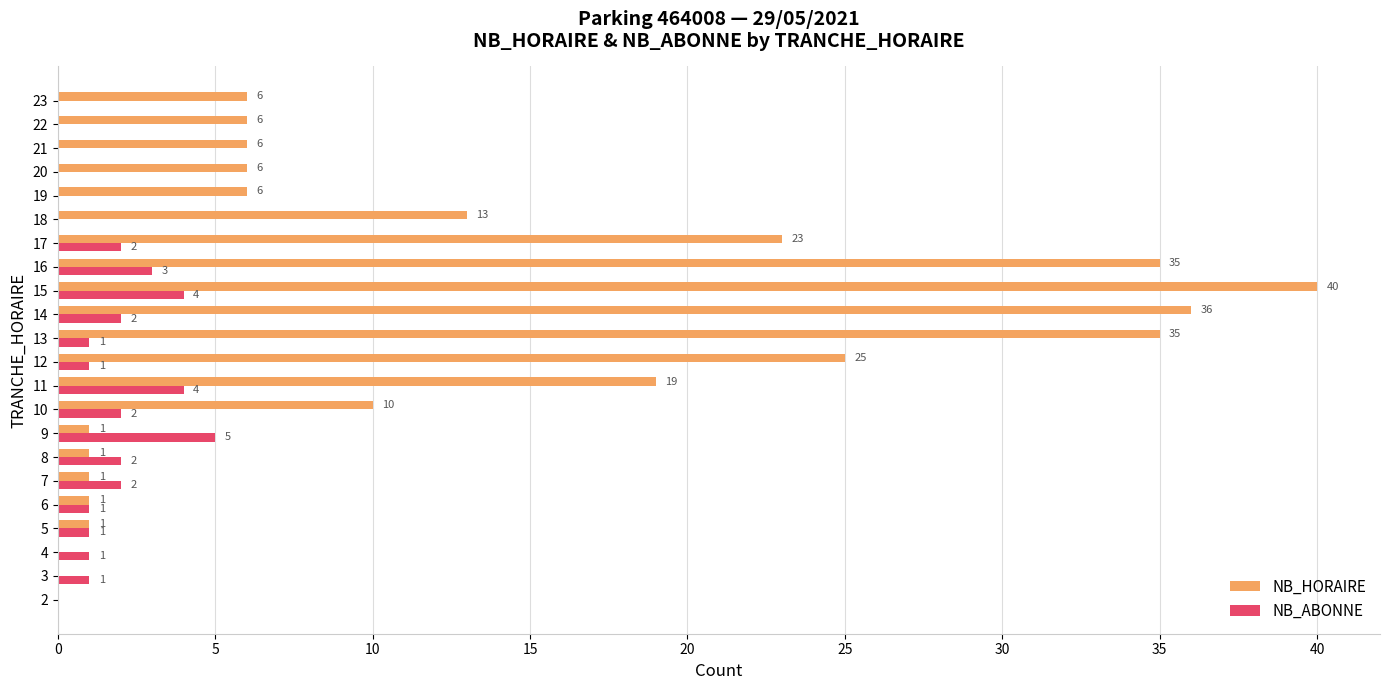

How many values in NB_ABONNE are above zero?

15